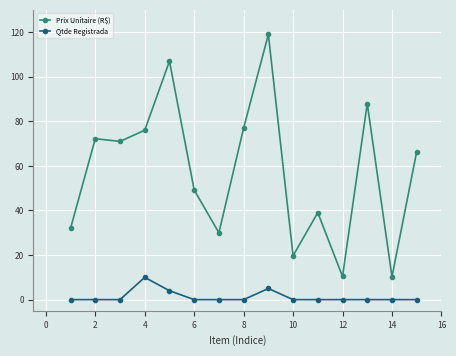

Which series has the widest spread of values?

Prix Unitaire (R$)